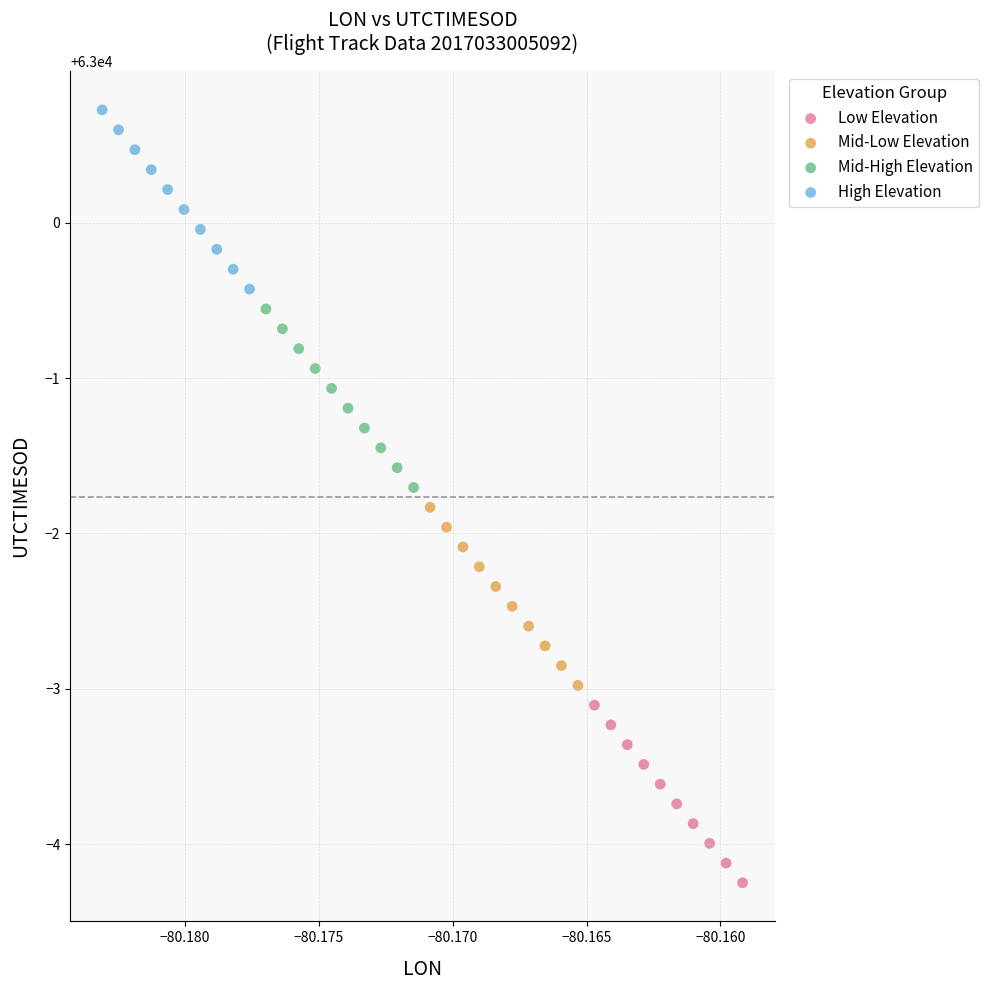

What are all the series names shown in the legend?

Low Elevation, Mid-Low Elevation, Mid-High Elevation, High Elevation